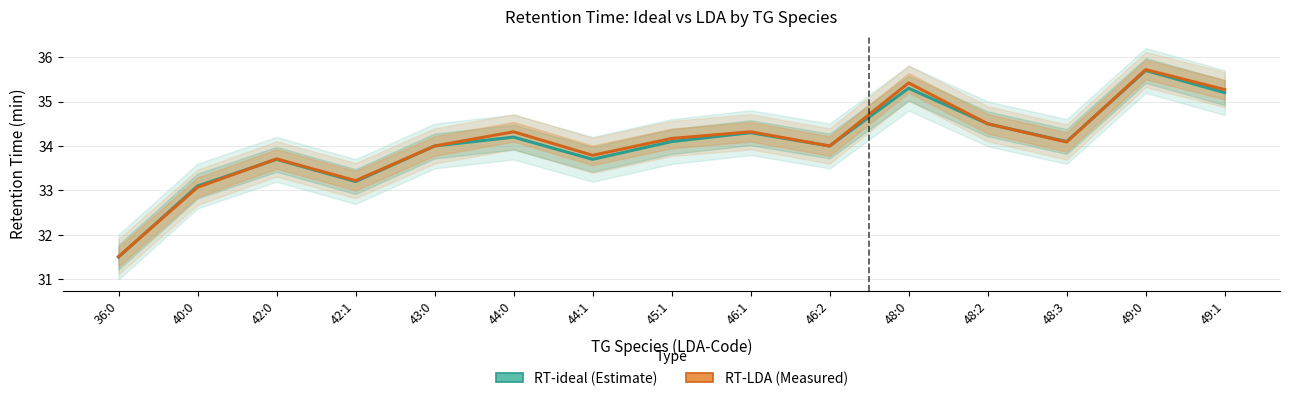

Where does the RT-ideal series first go above 34?

44:0